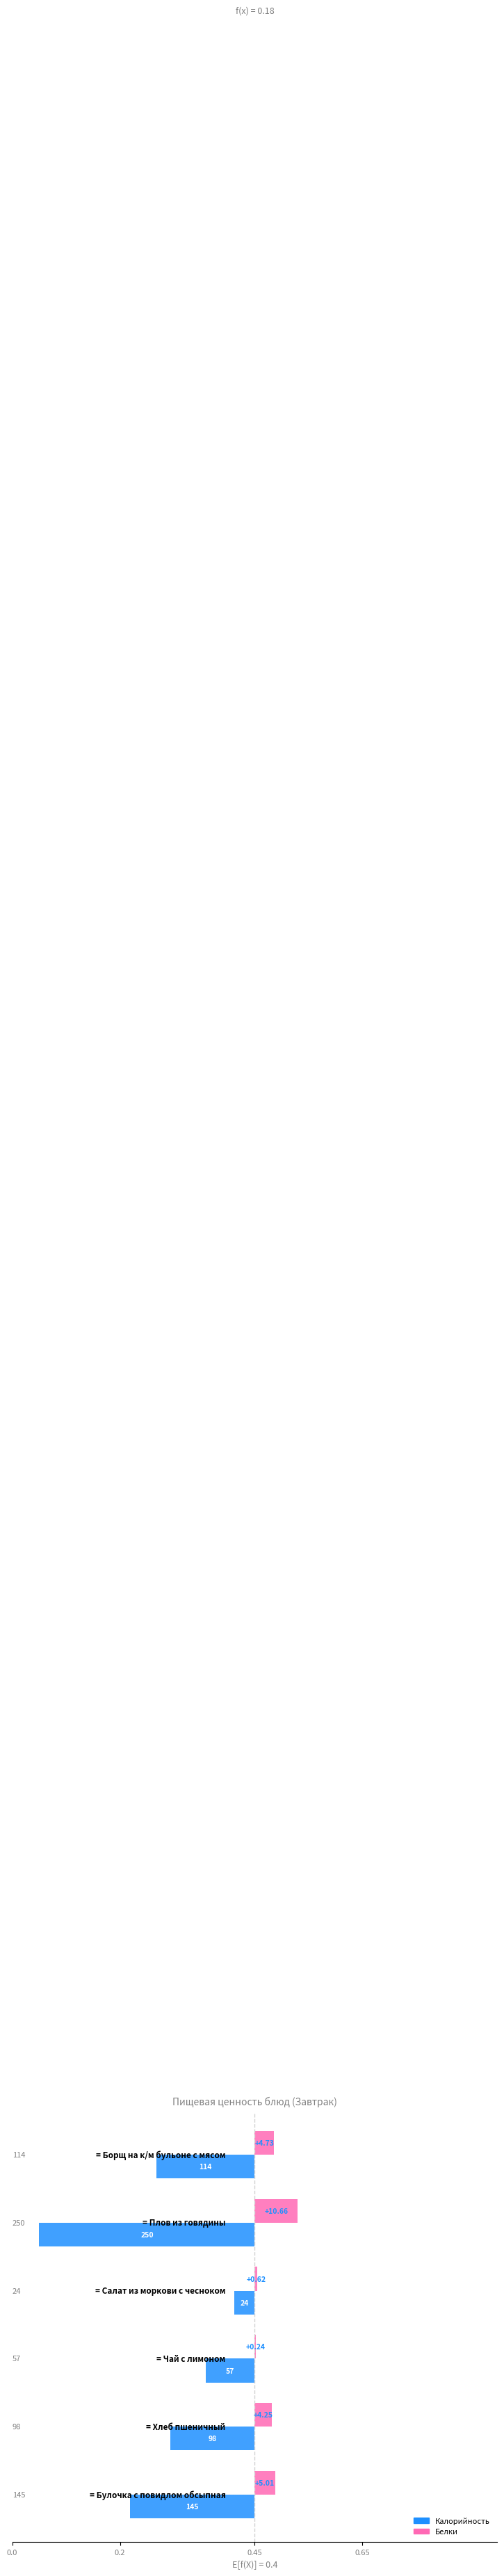

How many series are shown in this chart?

2